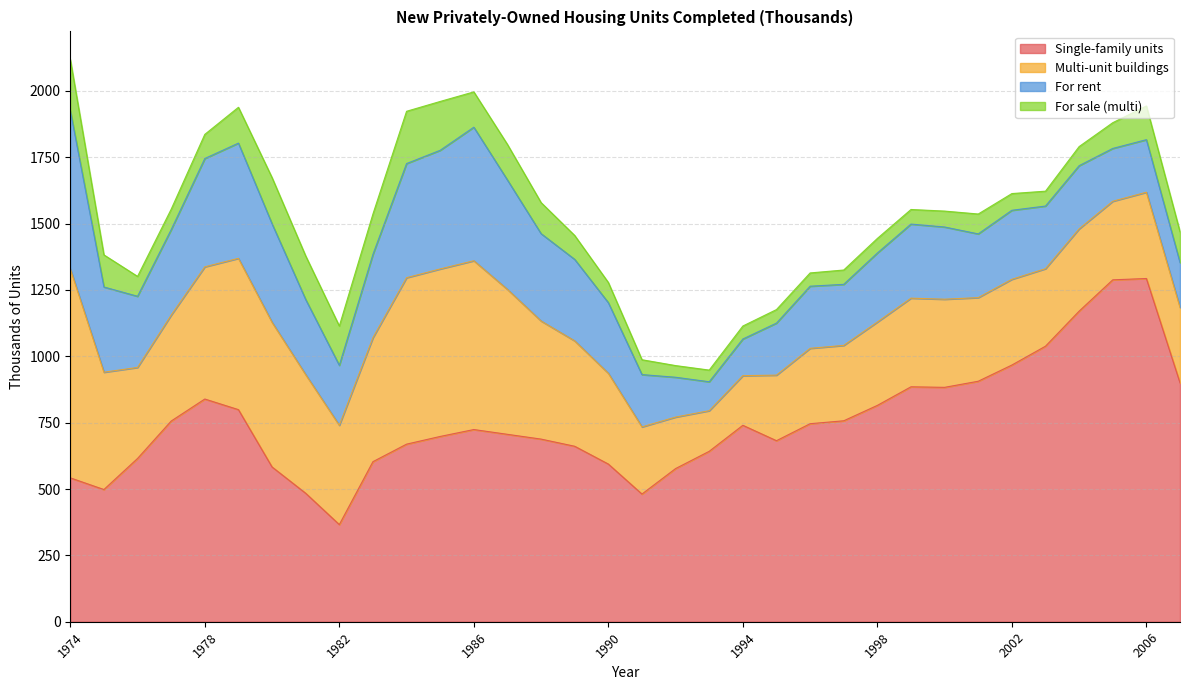

At which category is the sum across all series the highest?

1974